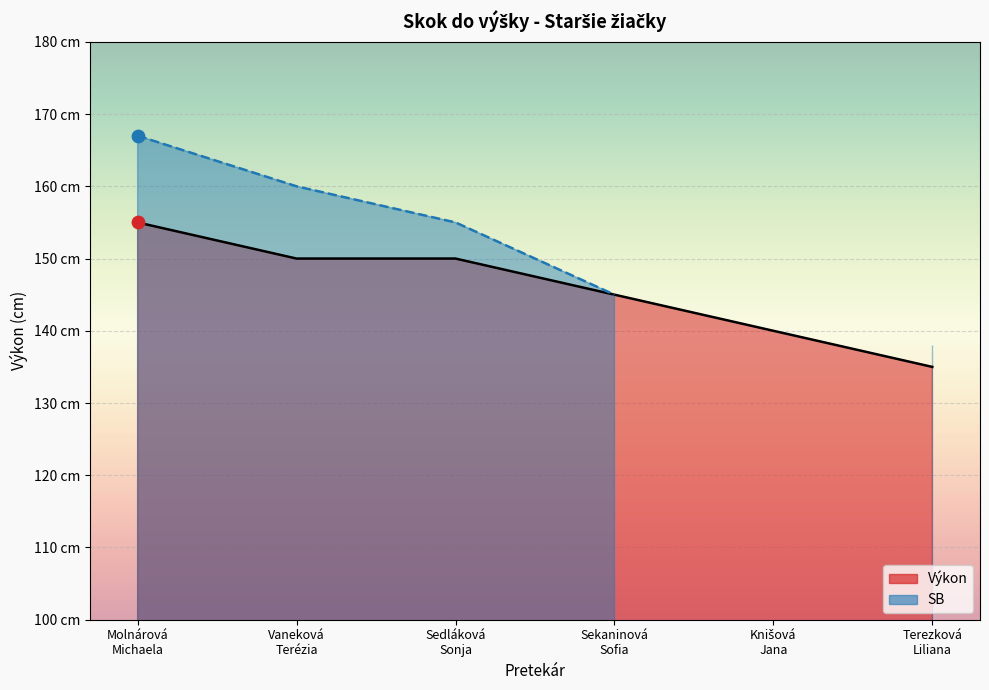

What is the change in value from Sedláková
Sonja to Sekaninová
Sofia?

-5